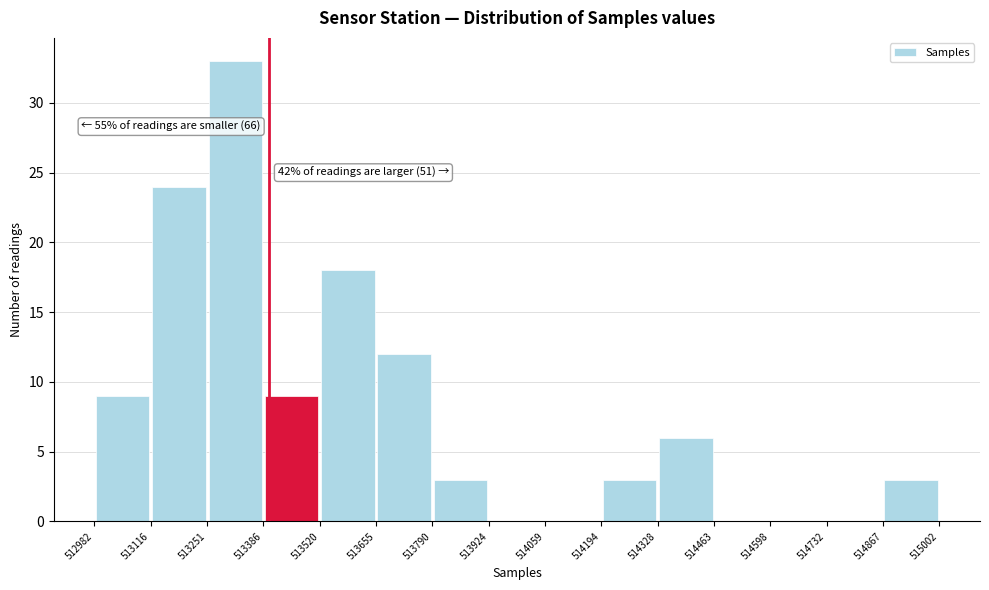

Which range on the x-axis has the tallest bar?

513251 to 513386